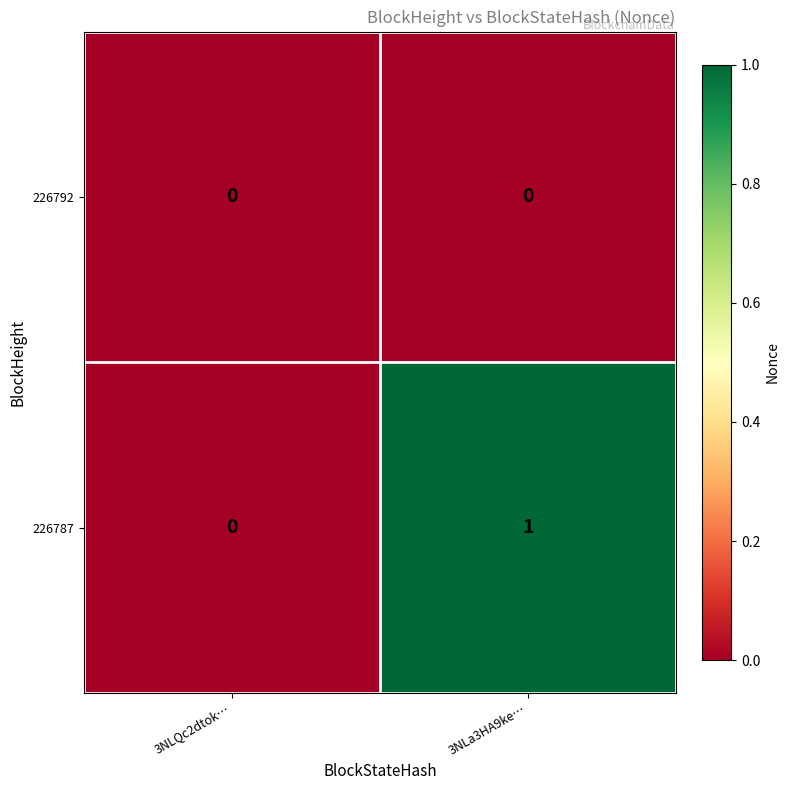

At which category is the sum across all series the highest?

3NLa3HA9ke…